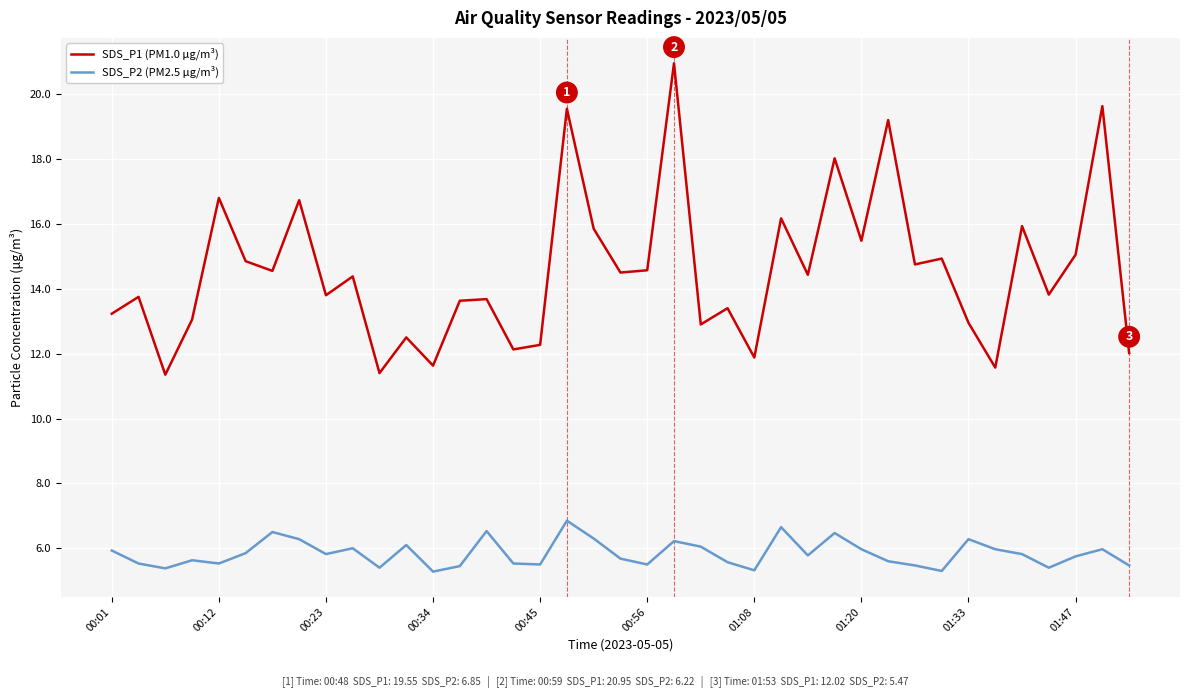

How many lines are shown in the chart?

2